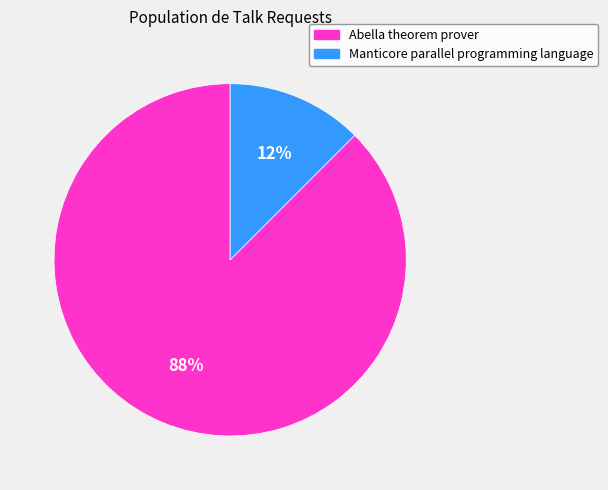

To the nearest percent, what is the average slice percentage?

50%